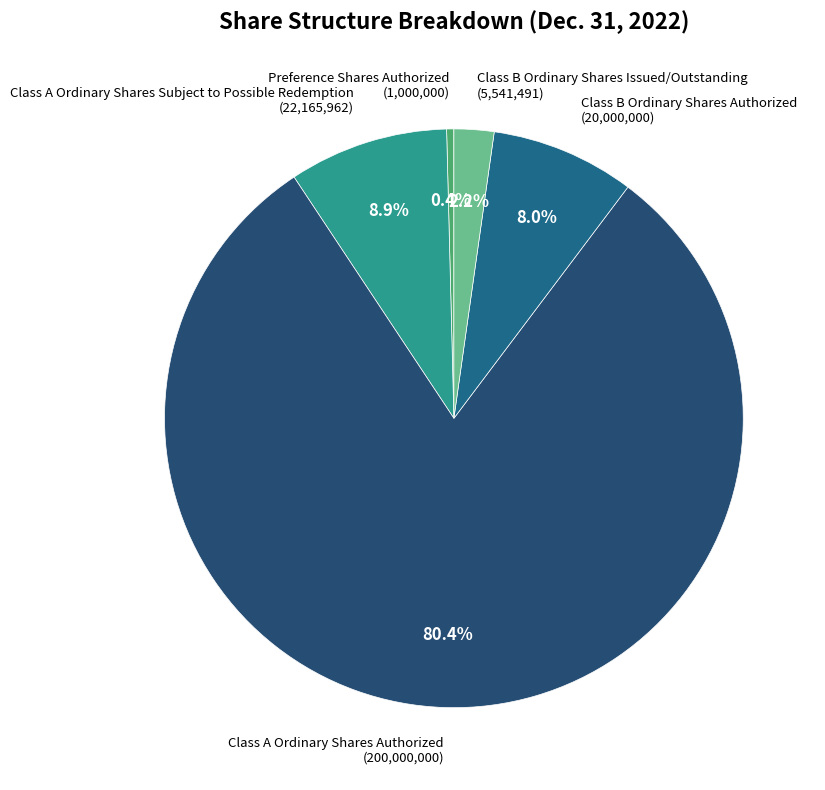

To the nearest percent, what is the difference between the largest and smallest slice percentages?

80%